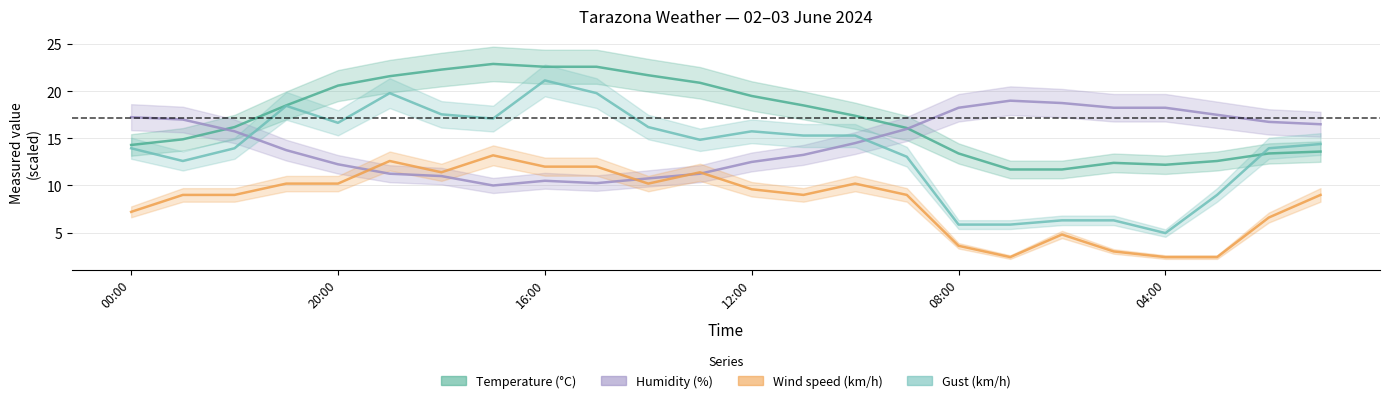

Between 22 and 20:00, which is larger?

20:00